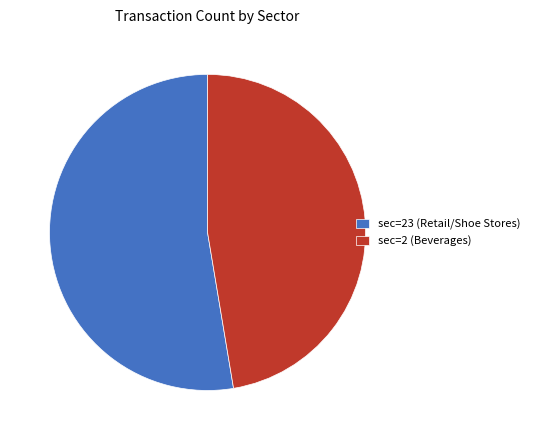

Approximately how many times larger is the value at sec=2 (Beverages) compared to sec=23 (Retail/Shoe Stores)?

0.9